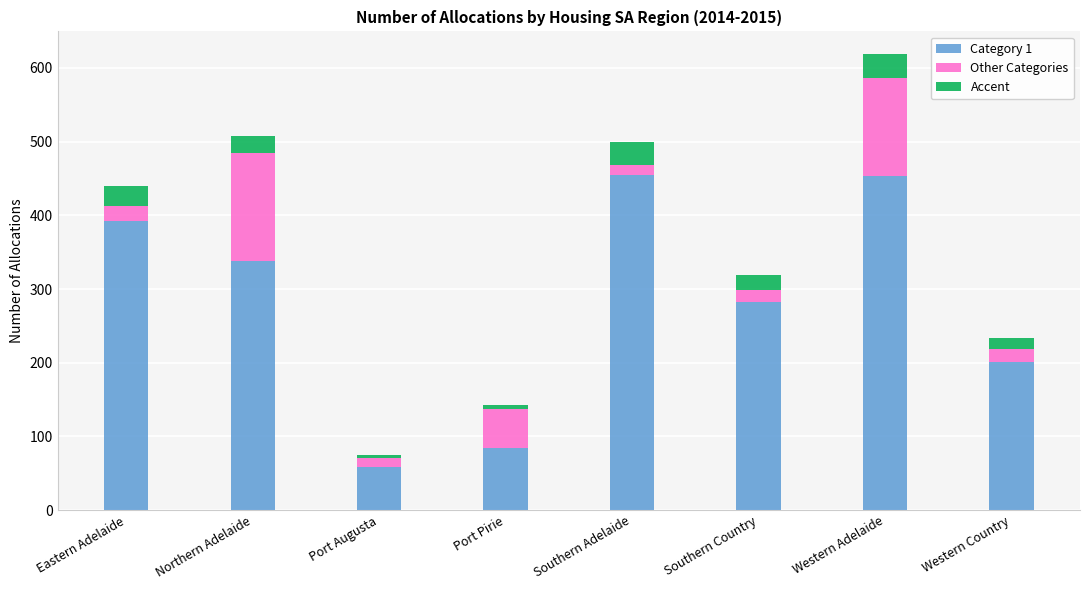

At which category is the sum across all series the highest?

Western Adelaide